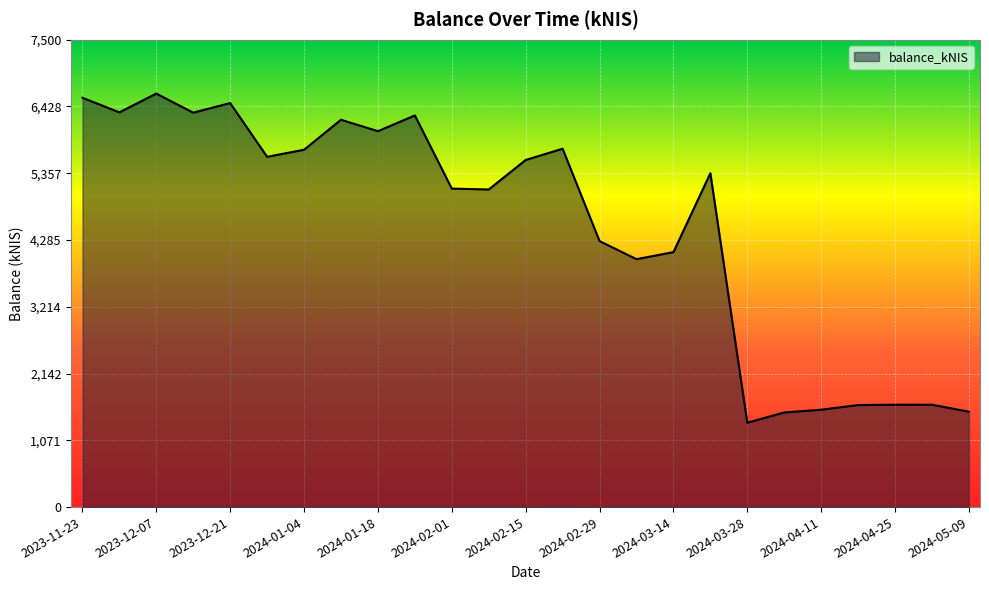

What is the sum of all values?

112353.1